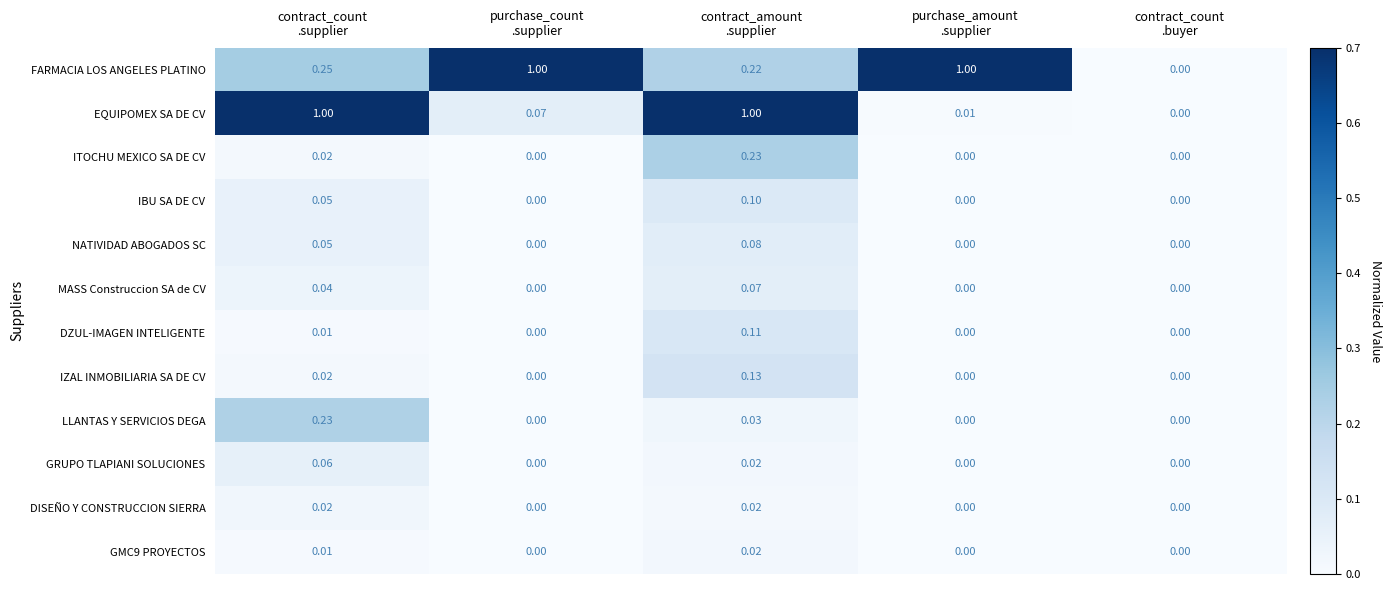

How many data points in NATIVIDAD ABOGADOS SC are above 0?

2